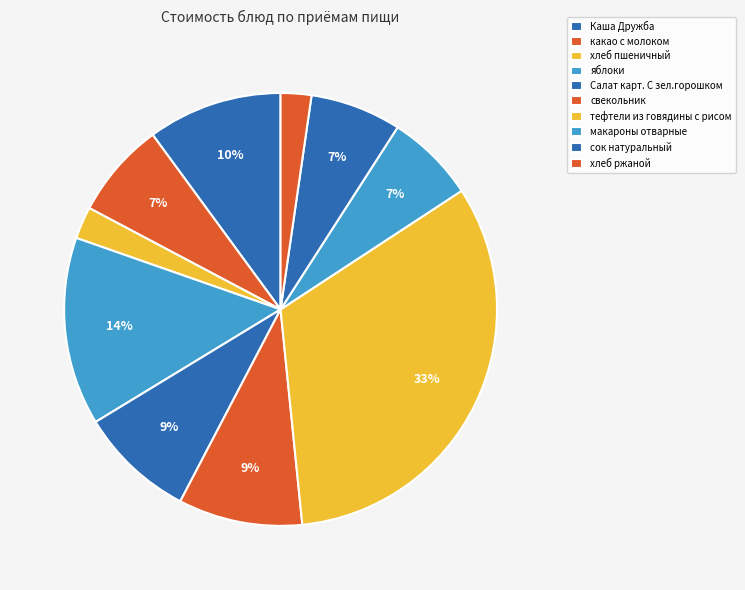

How many segments does this pie chart have?

10